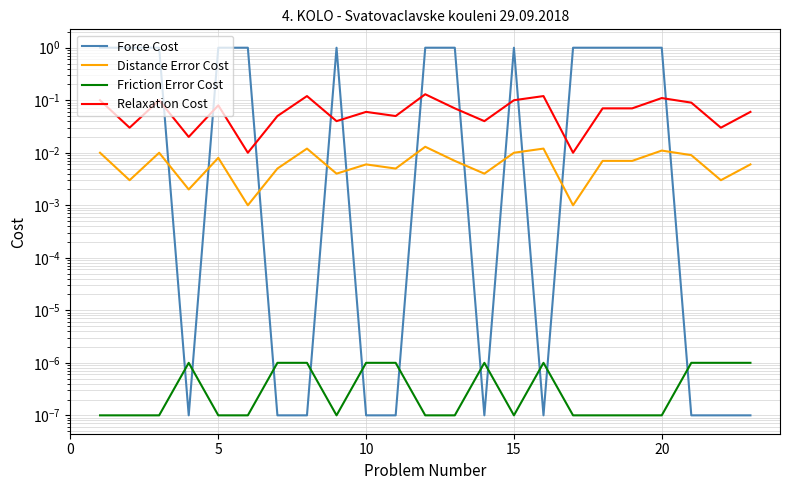

How many data points does each series have?

23